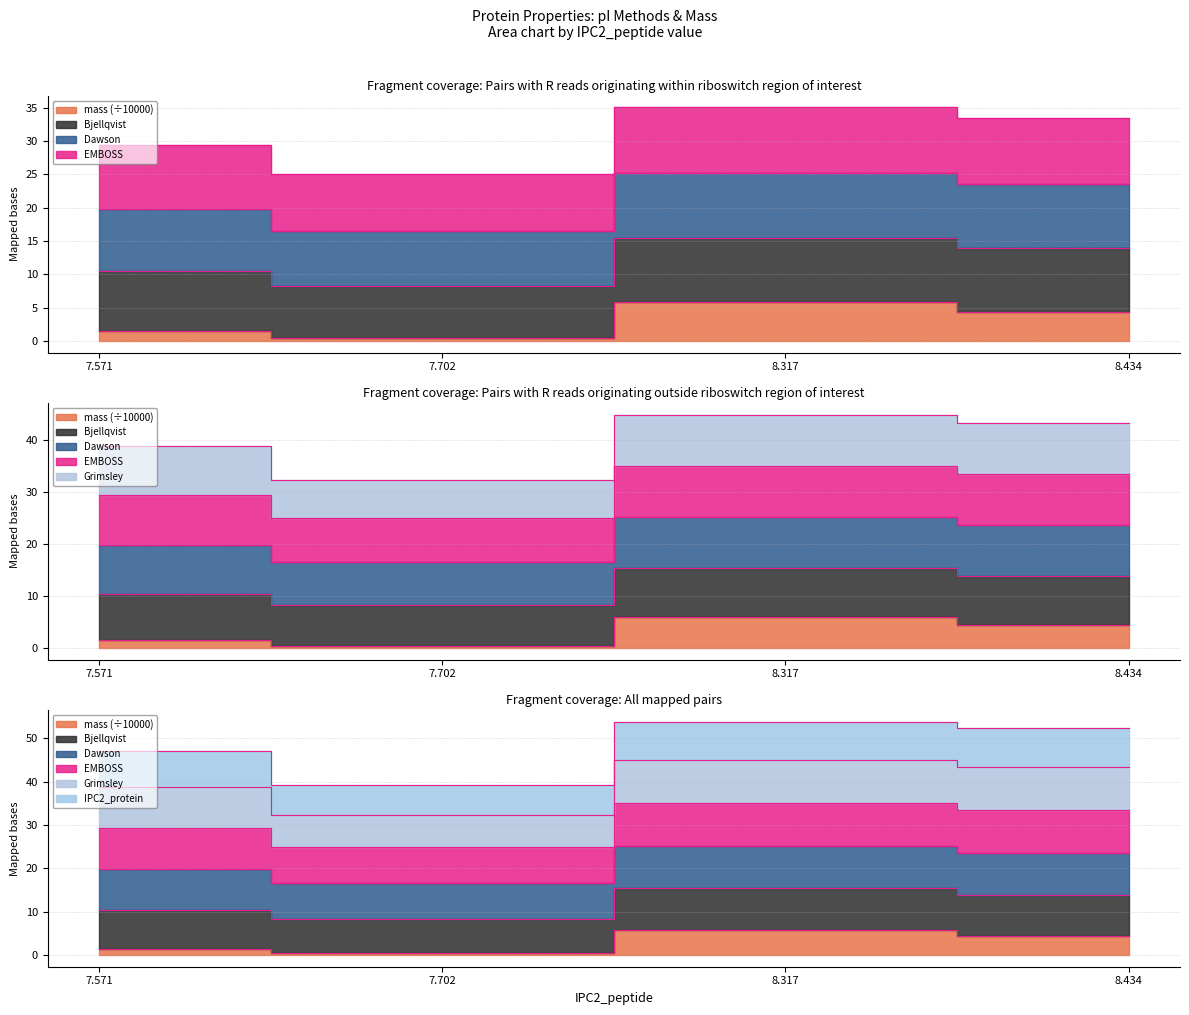

The value of Bjellqvist at 8.317 is 53.9. True or false?

True